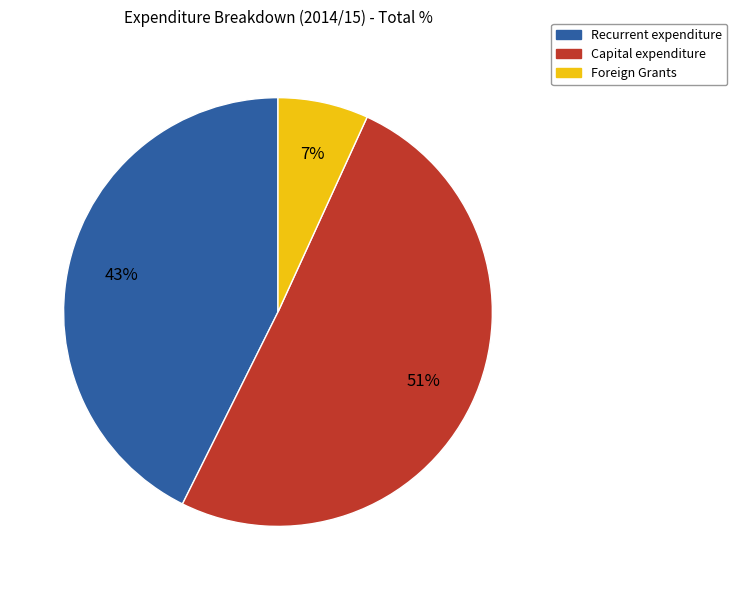

How many slices are in this pie chart?

3